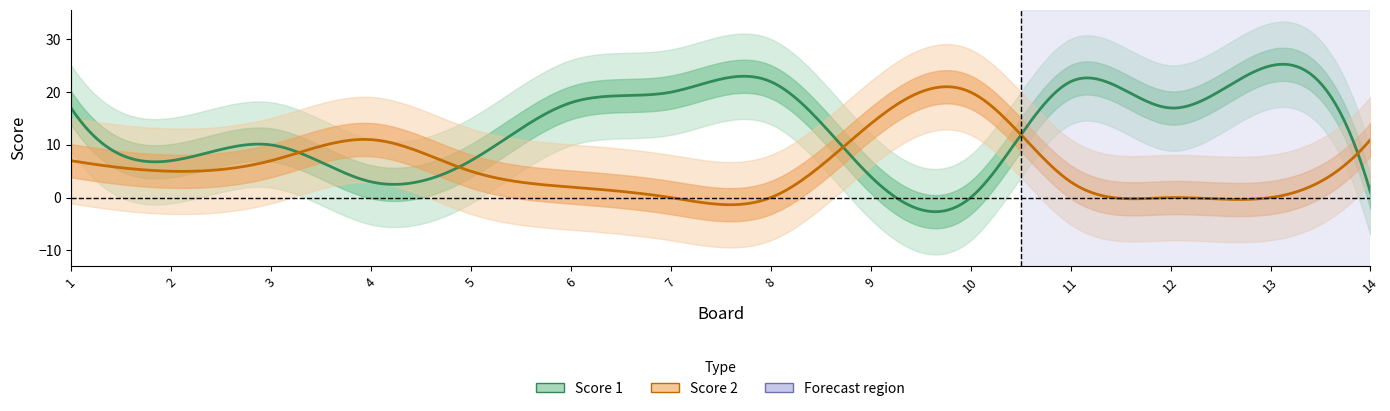

The Score 2 series shows 15 at 14. True or false?

False